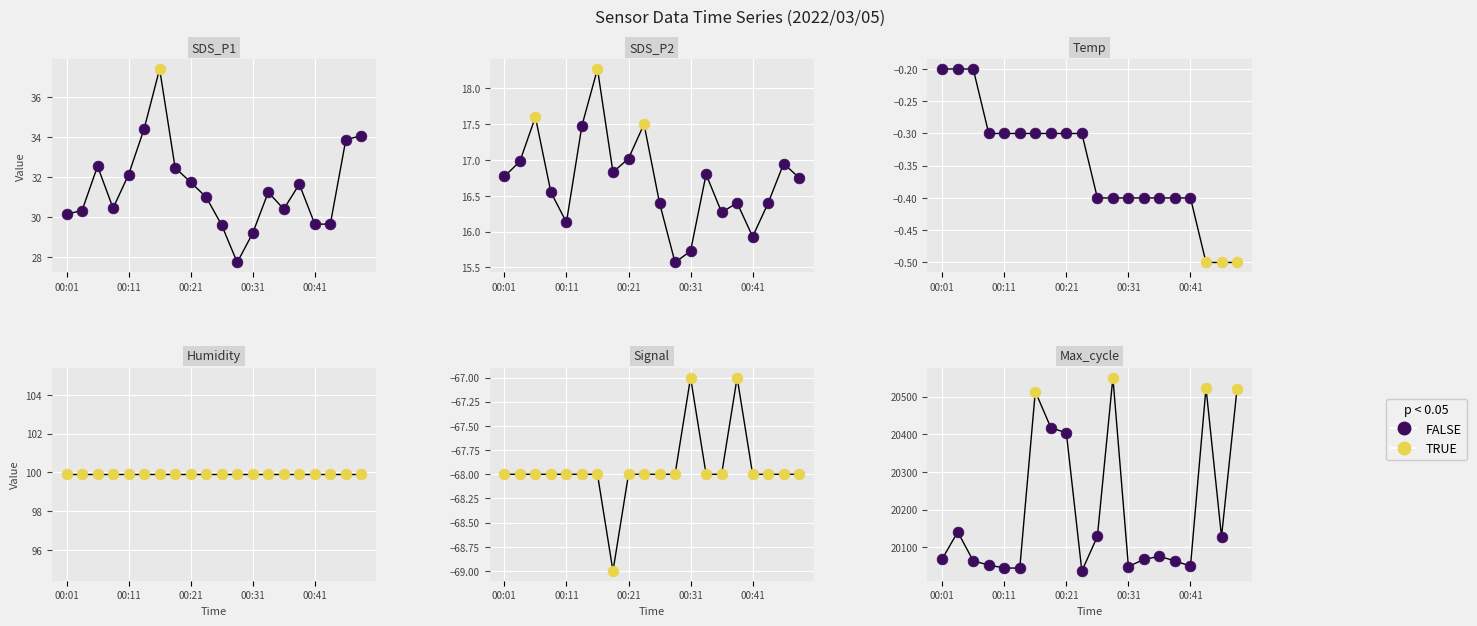

Is the value of Temp at 00:13 greater than the value of Signal at 00:21?

Yes